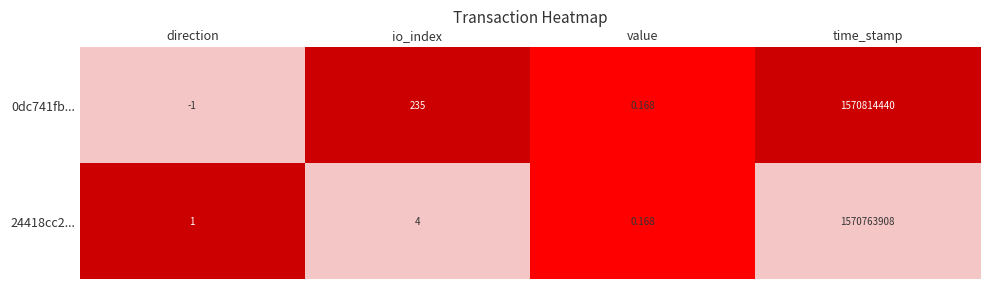

Where is 24418cc2... nearest to the value 785381954?

io_index